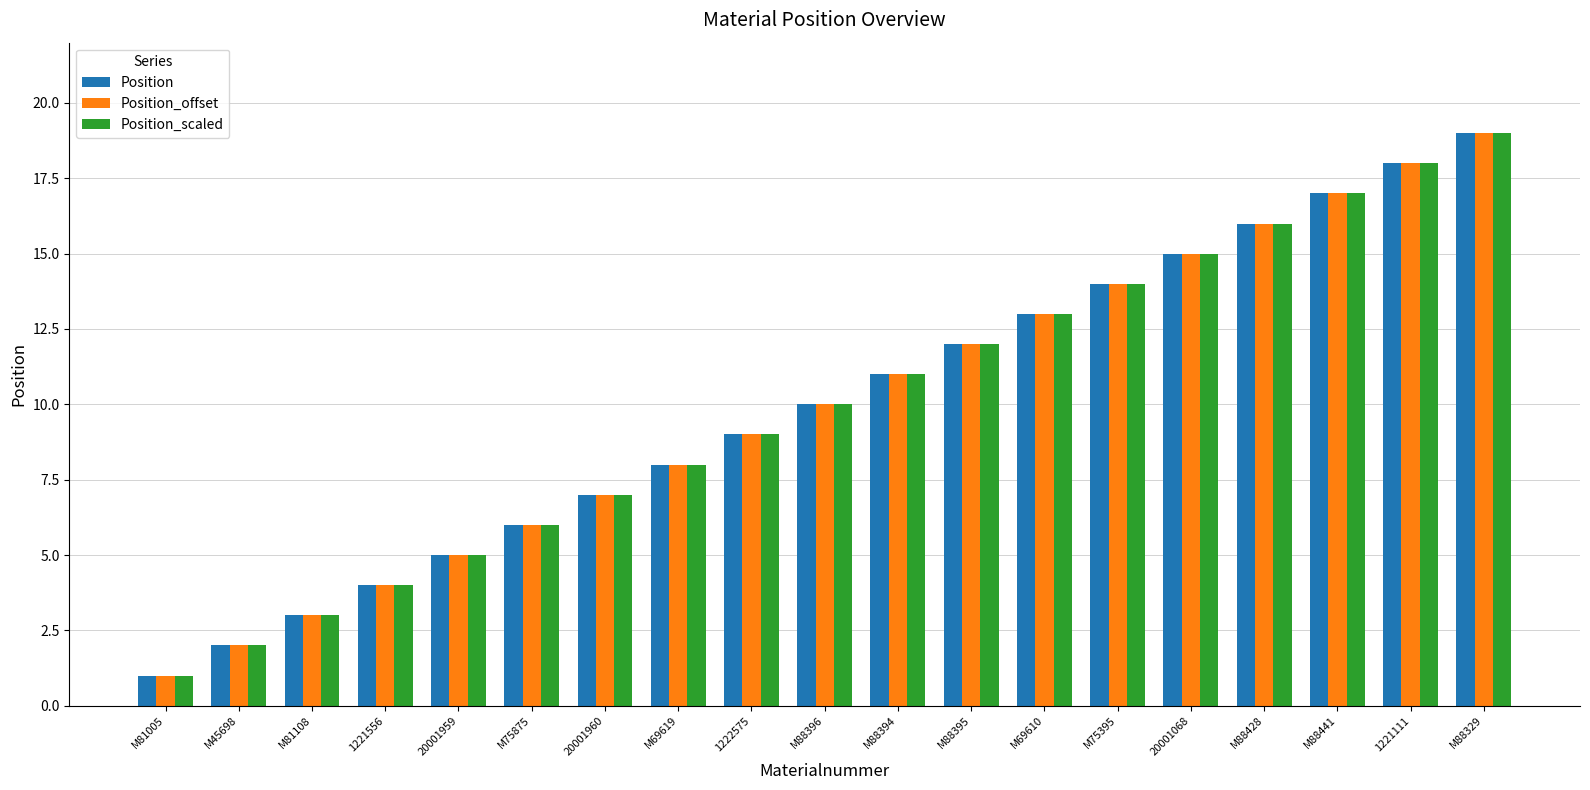

What is the approximate value of Position_offset at 20001959, to the nearest 5?

5